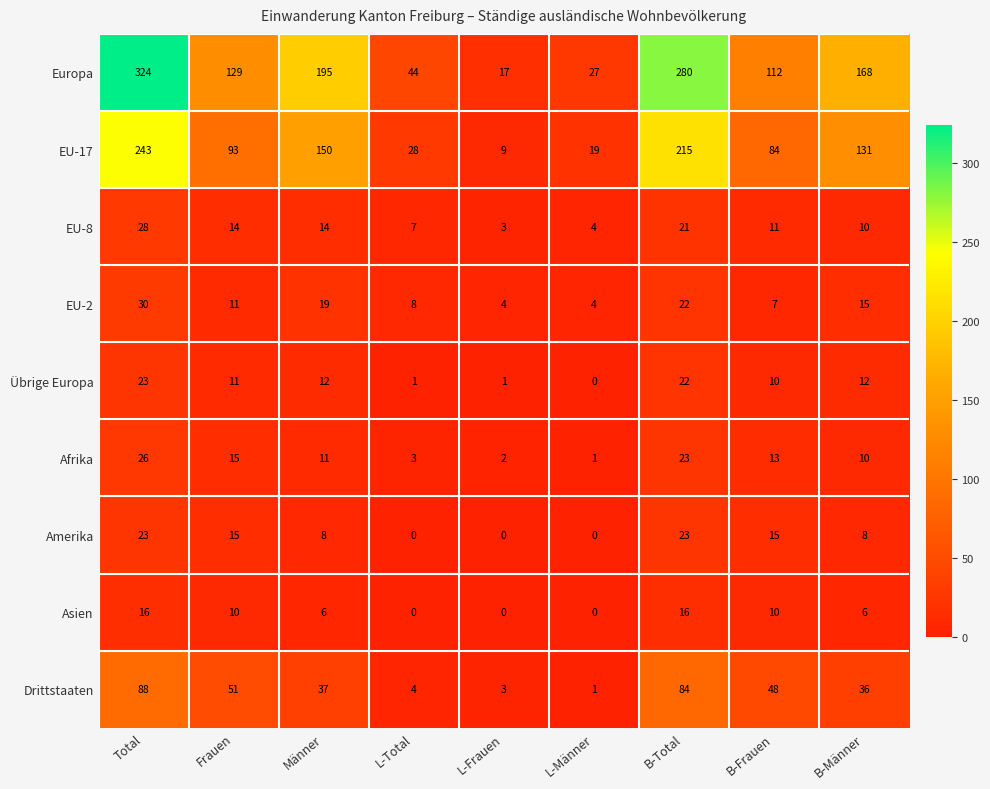

Is it true that EU-17 equals 58 at B-Total?

False